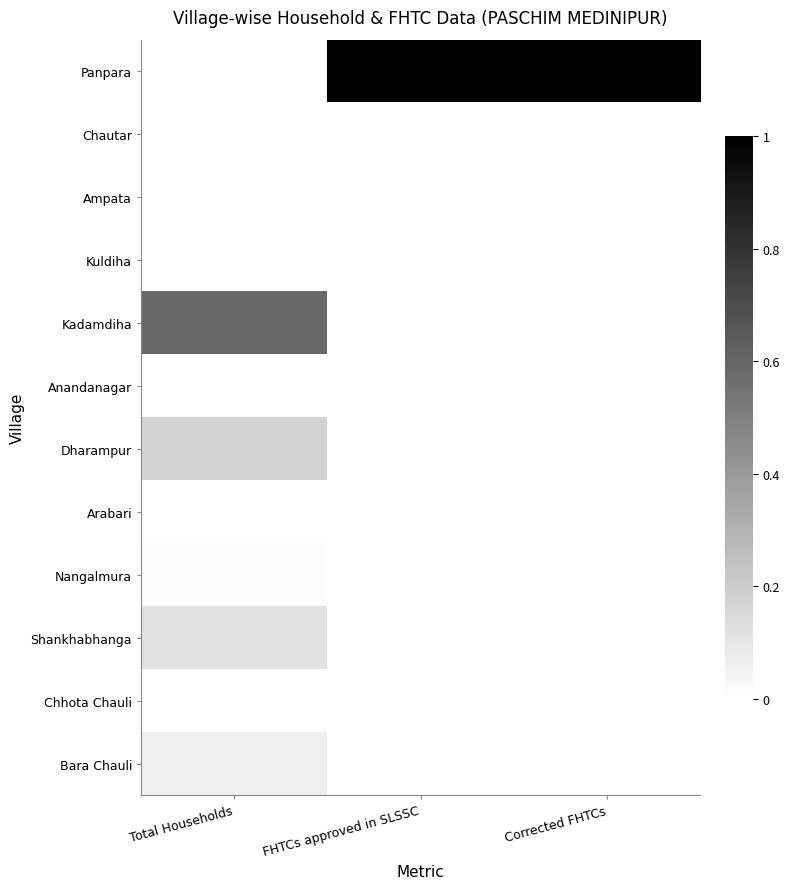

What is the total value across all series at Corrected FHTCs?

1.0